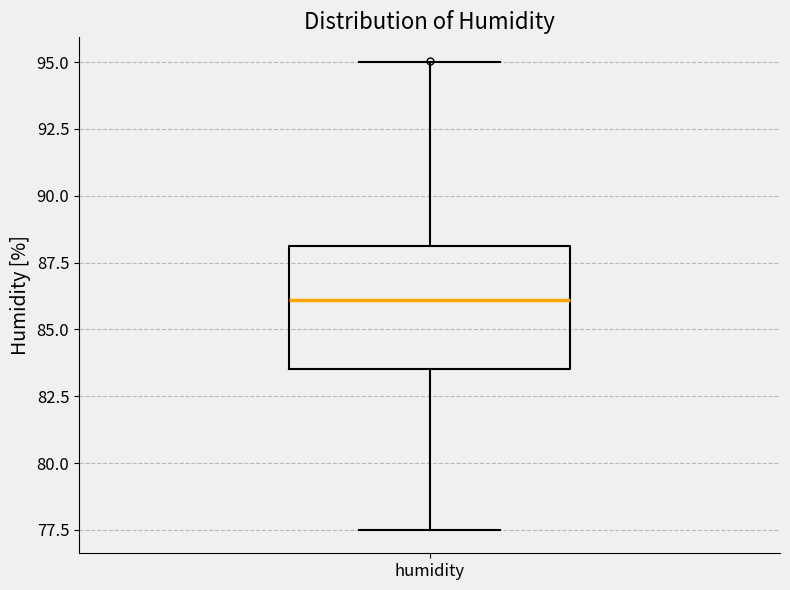

Where does the lower whisker of the box for humidity end on the y-axis? The values are not printed on the chart, so give them approximately, as read against the axis.

77.5